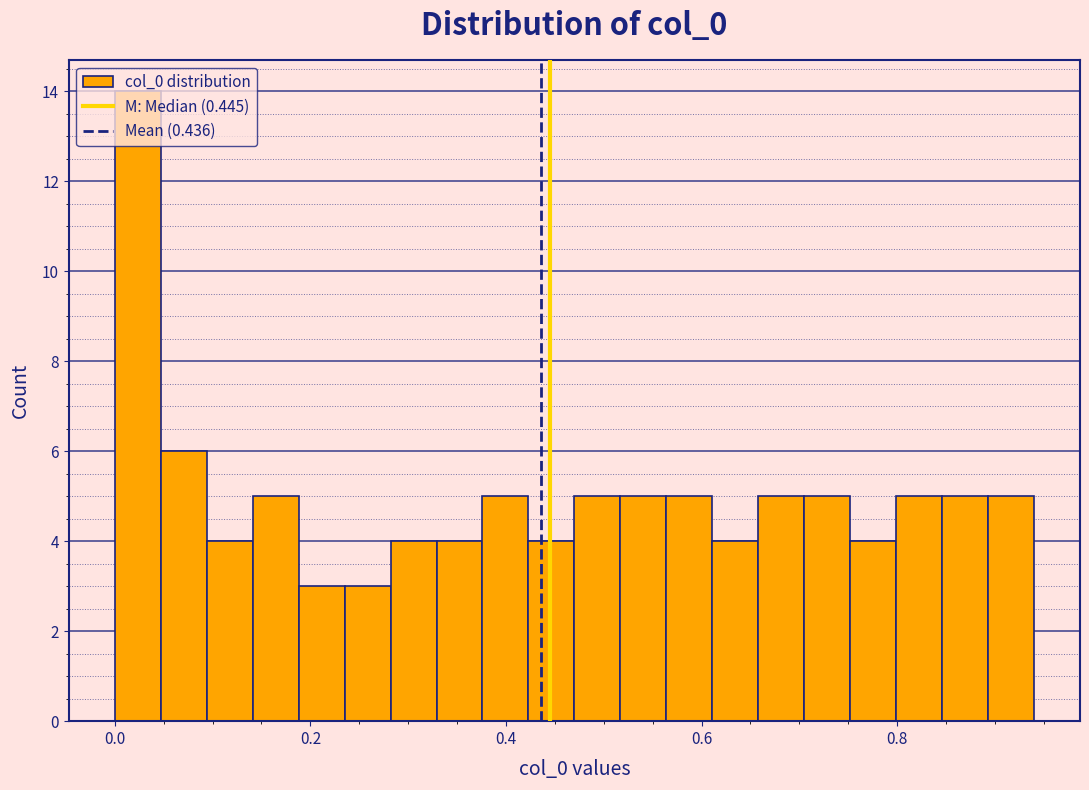

Around what value on the x-axis is the tallest bar? Give the approximate position of its centre, as read against the axis.

0.02